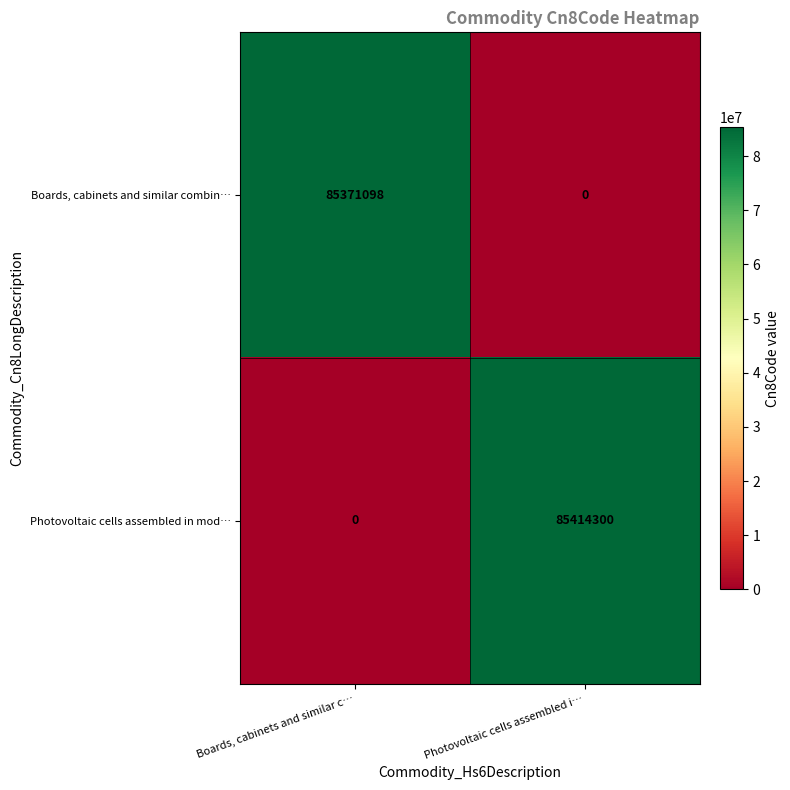

What is the average value of the Boards, cabinets and similar combin… series?

42685549